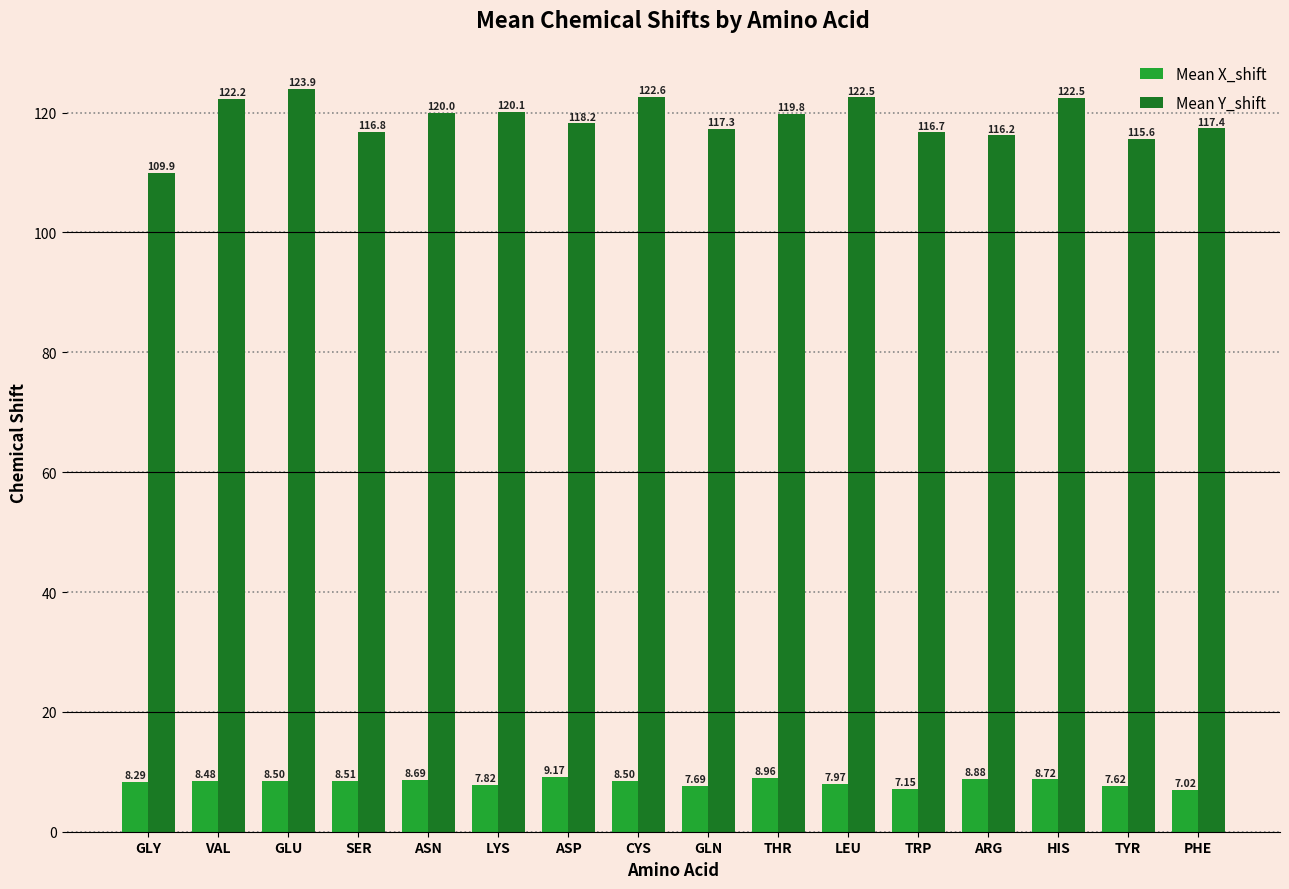

What is the maximum value shown in the chart?

123.9